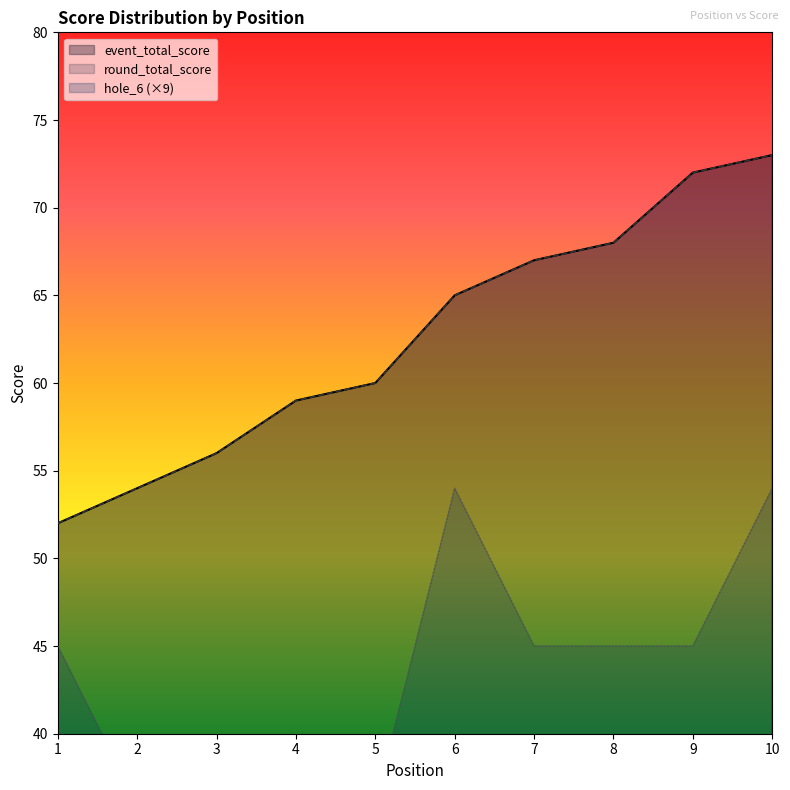

Reading left to right, extract all data points from this chart.

event_total_score: 52	54	56	59	60	65	67	68	72	73
round_total_score: 52	54	56	59	60	65	67	68	72	73
hole_6: 45	36	27	36	36	54	45	45	45	54